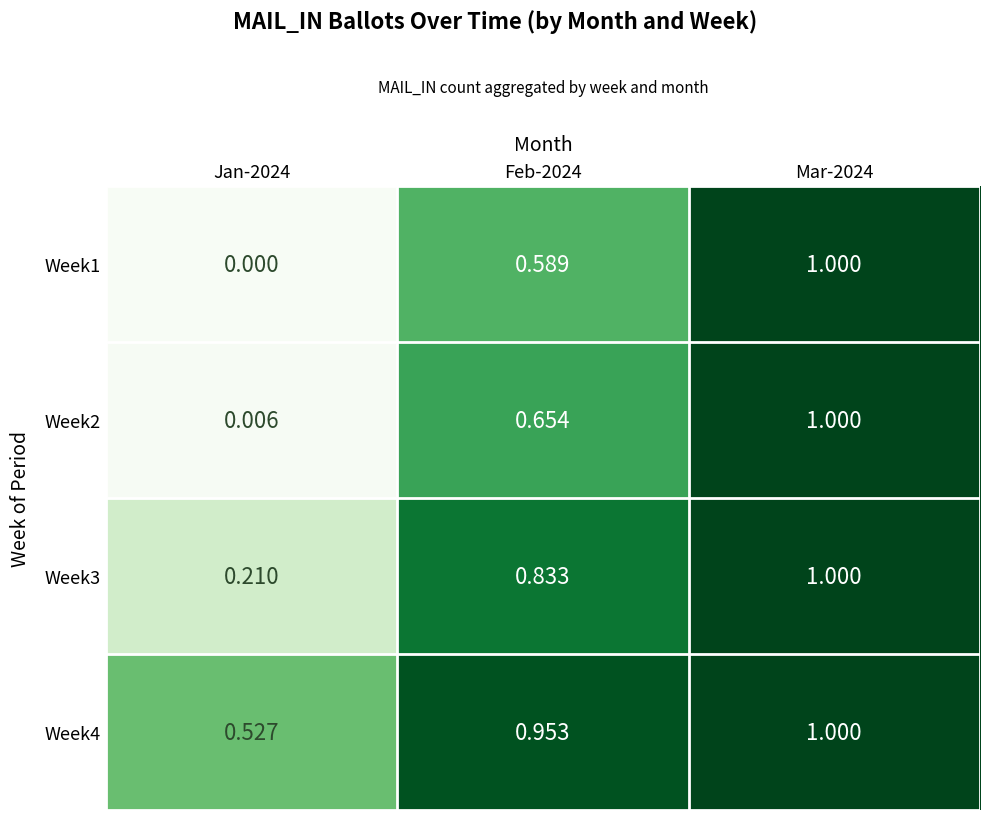

Count the number of categories in the chart.

3